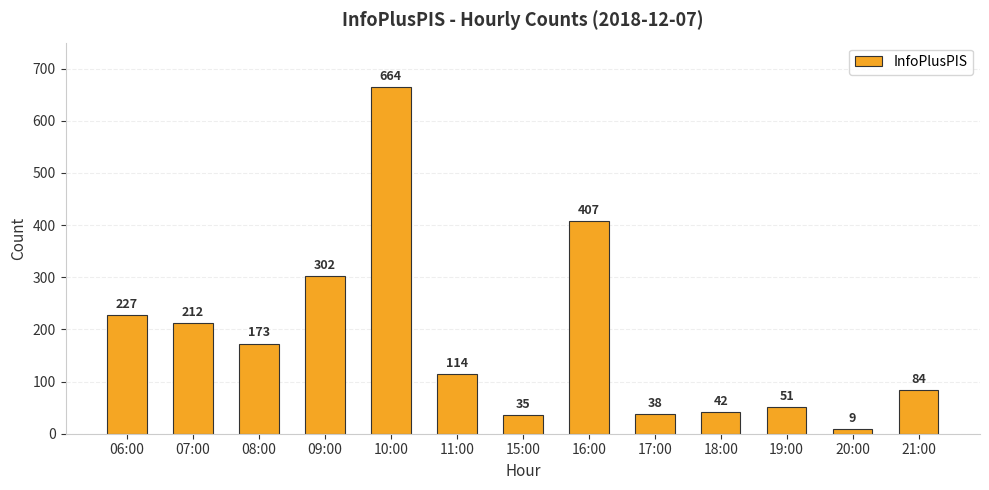

Approximately how many times larger is the value at 06:00 compared to 11:00?

2.0